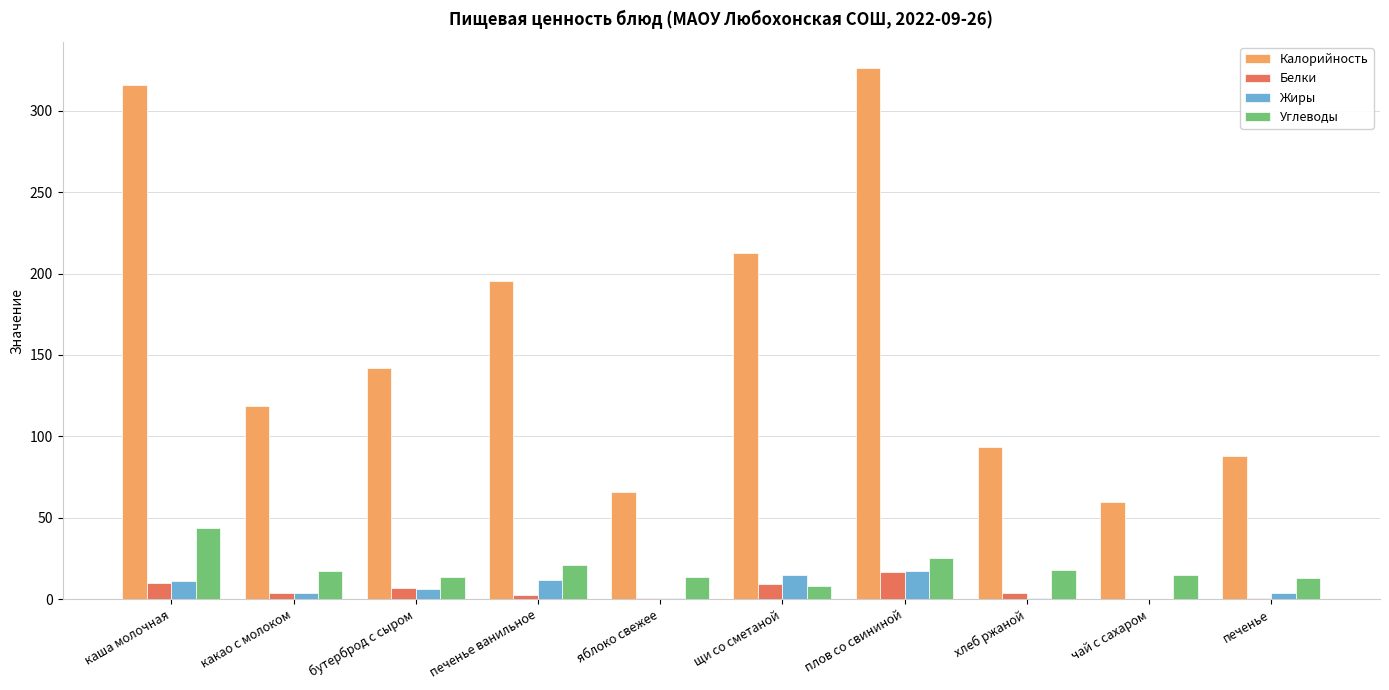

Is it true that Углеводы equals 15.0 at чай с сахаром?

True